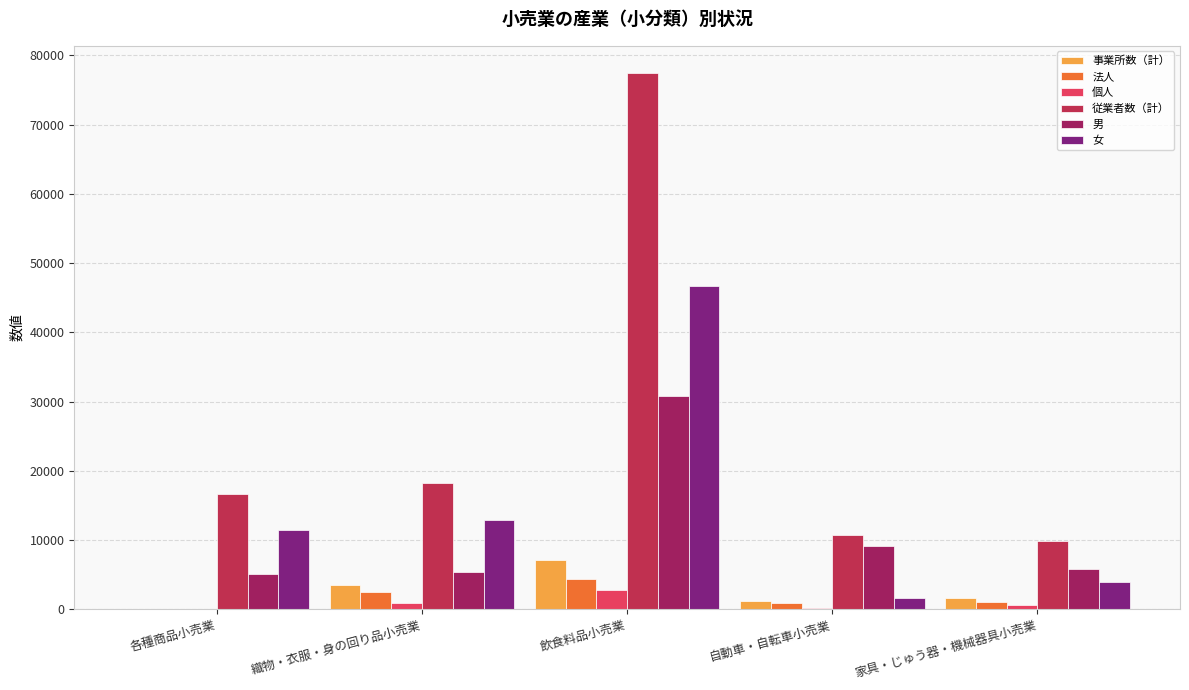

What position from the left is 家具・じゅう器・機械器具小売業?

5